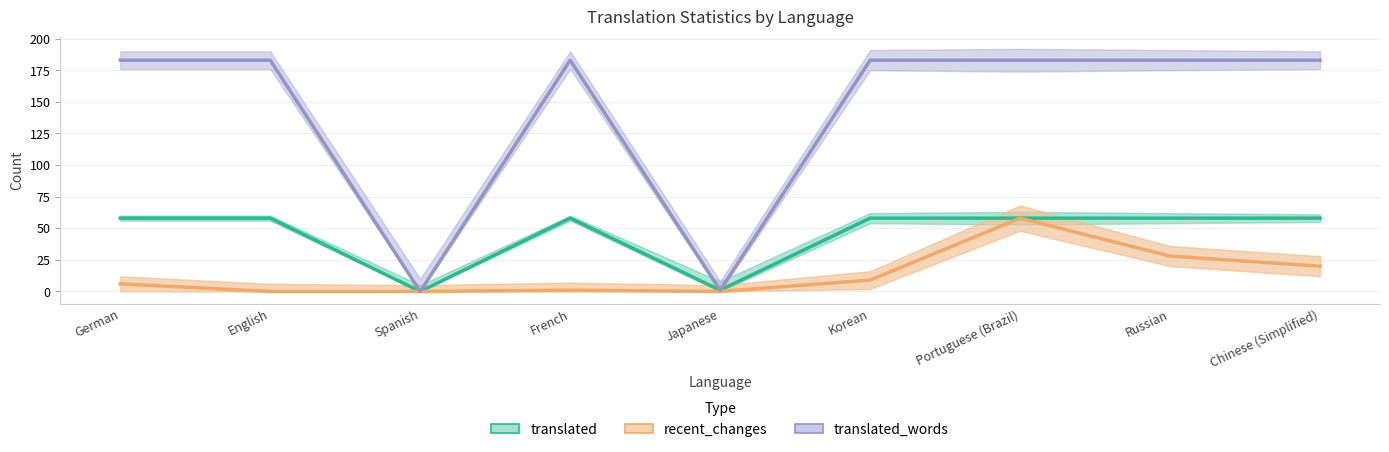

What is the label of the 4th point from the right?

Korean